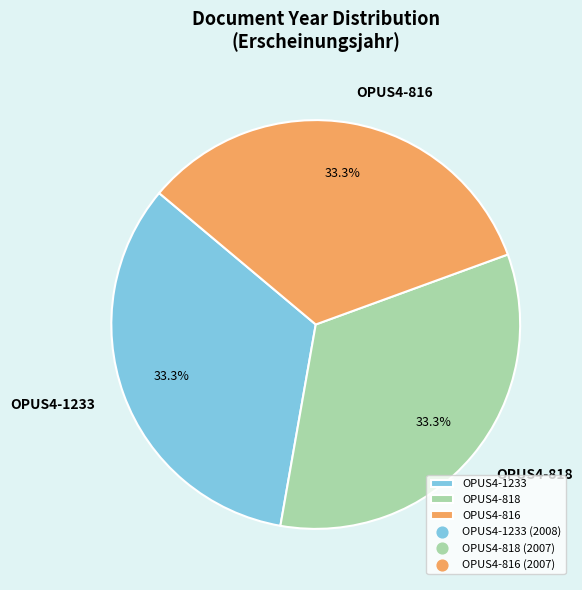

What percentage is the OPUS4-1233 slice, to the nearest percent?

33%